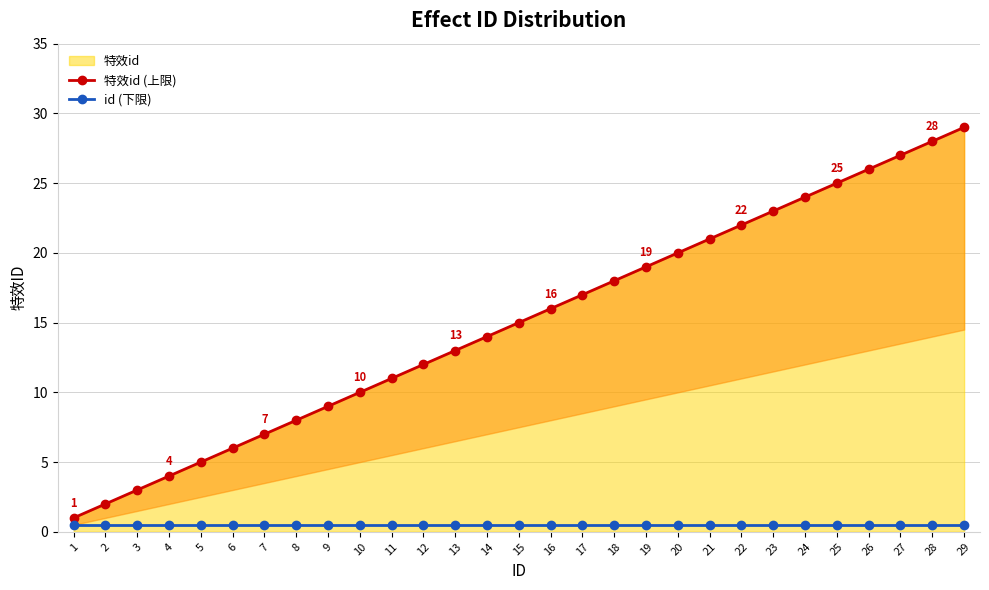

Is it true that 特效id (上限) equals 10.0 at 10?

True